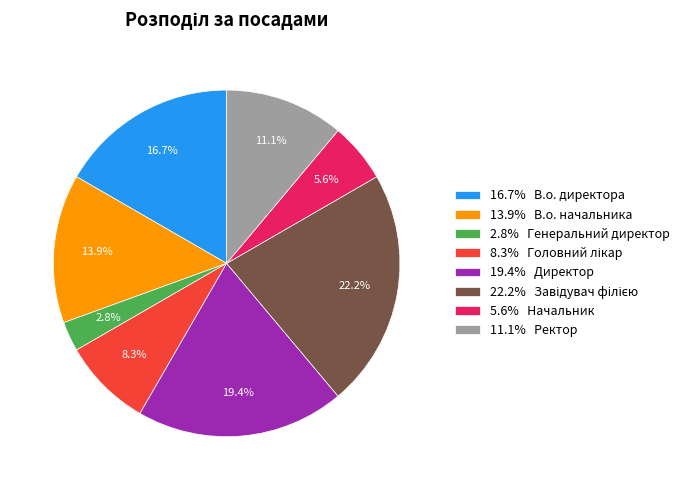

How many slices are in this pie chart?

8